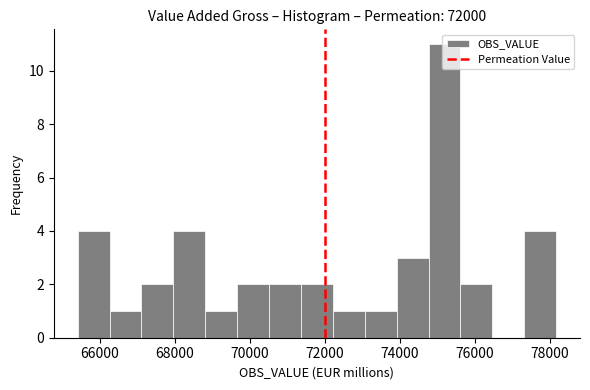

Over which range of the x-axis is the bar tallest?

74800 to 75600